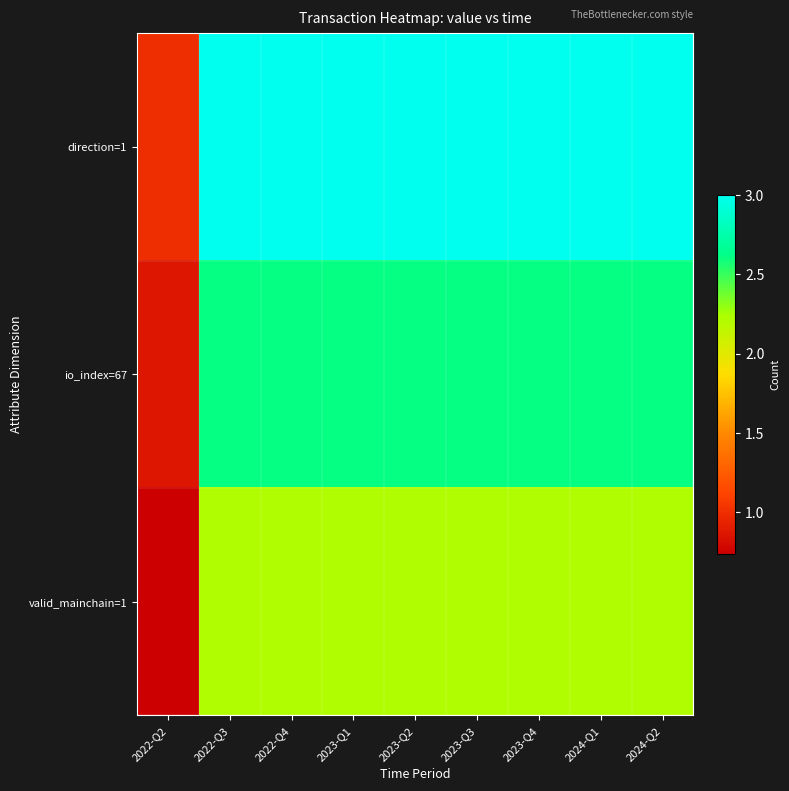

Count the number of categories in the chart.

9